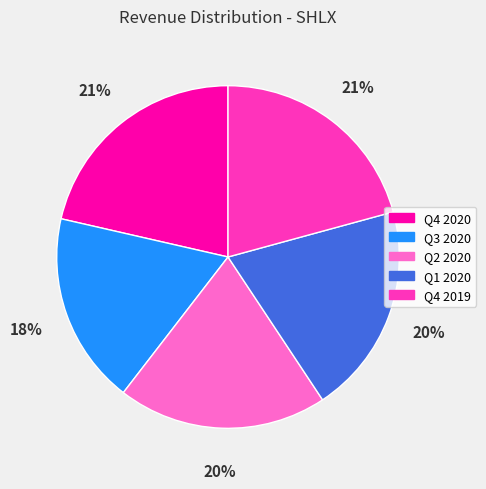

To the nearest percent, what is the difference between the Q4 2019 and Q2 2020 slice percentages?

1%